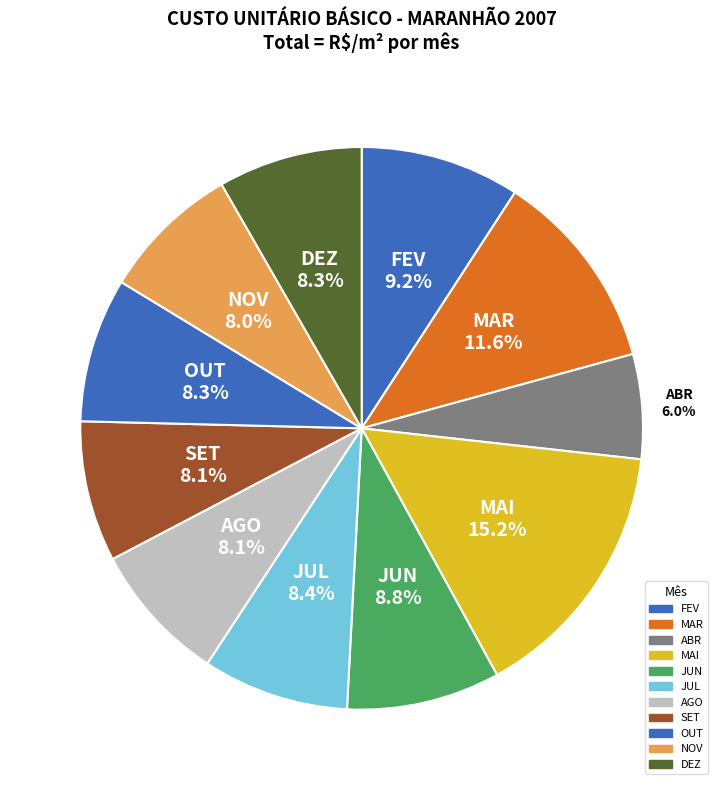

To the nearest percent, what is the average slice percentage?

9%